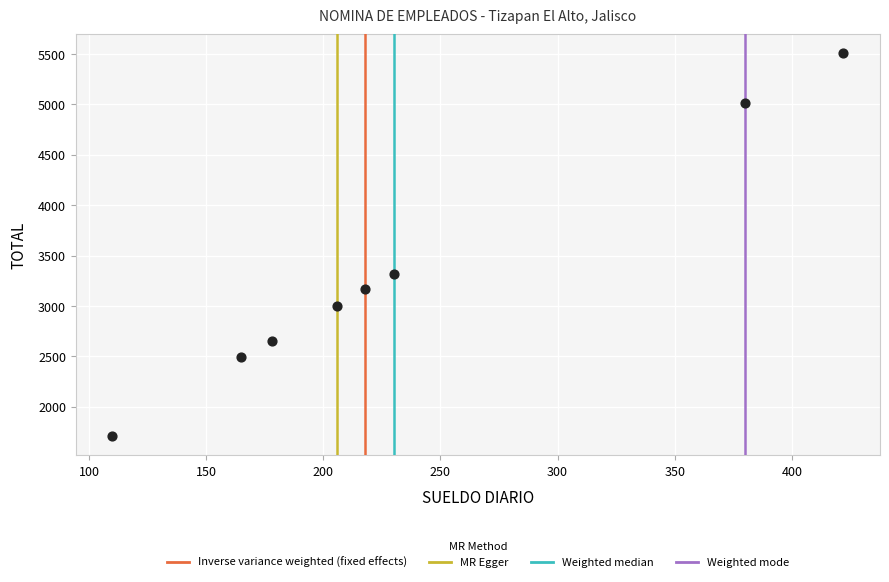

What is the range of X values (max minus min)?

312